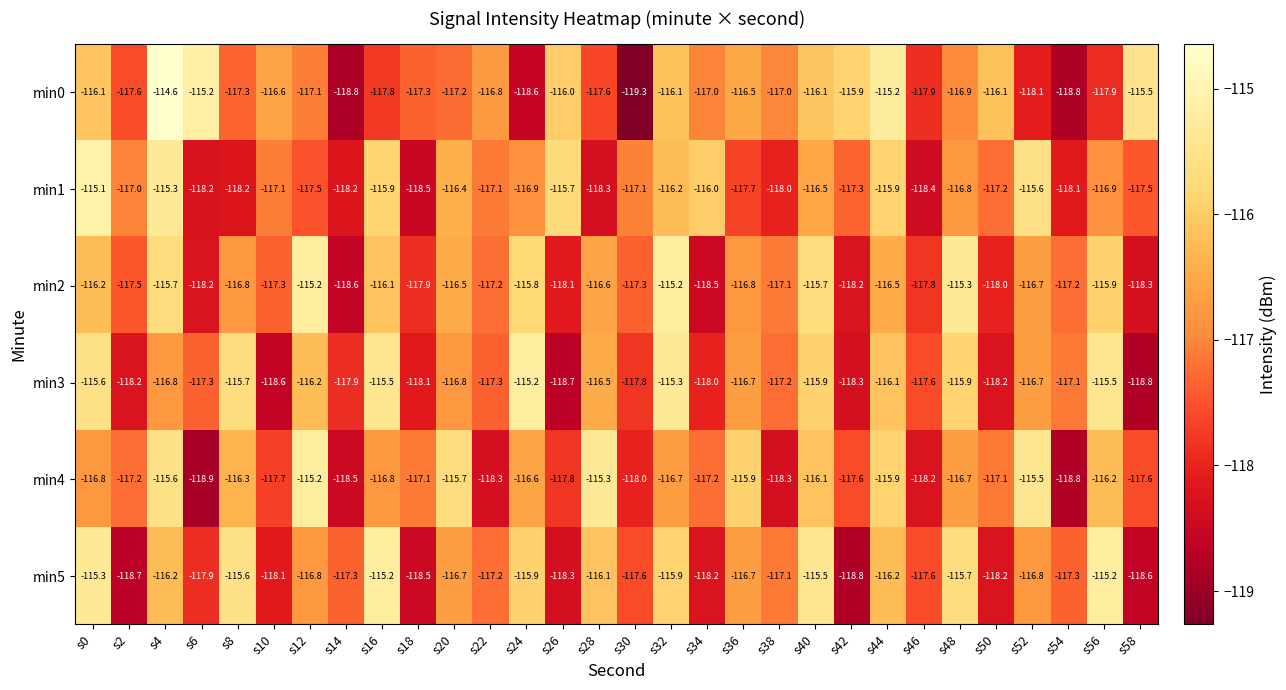

What is the total value across all series at s2?

-706.2